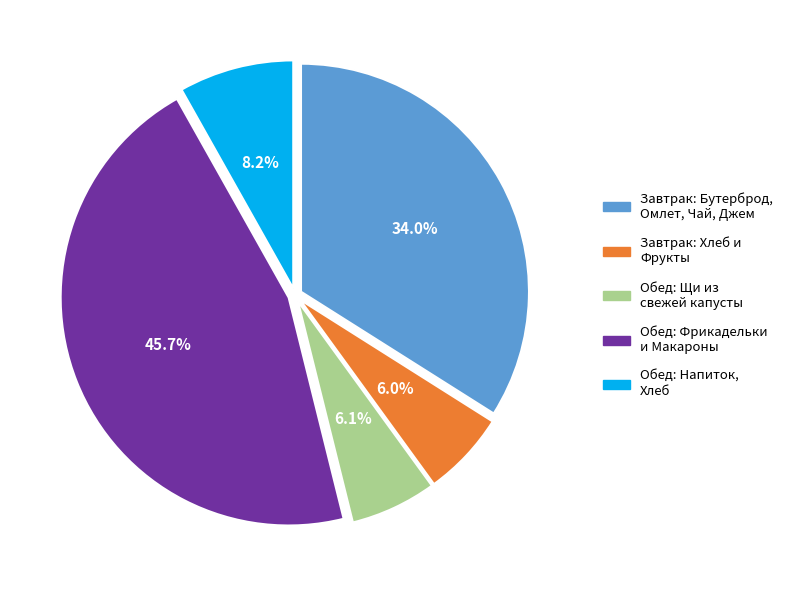

Does Обед: Фрикадельки и Макароны account for over 50% of the chart?

No